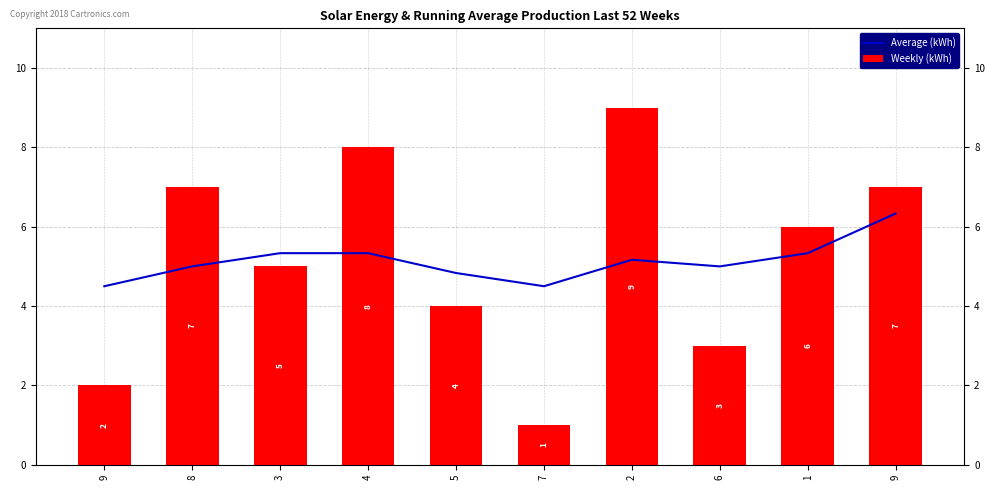

Rank the series by their maximum value, from lowest to highest.

Average (kWh), Weekly (kWh)